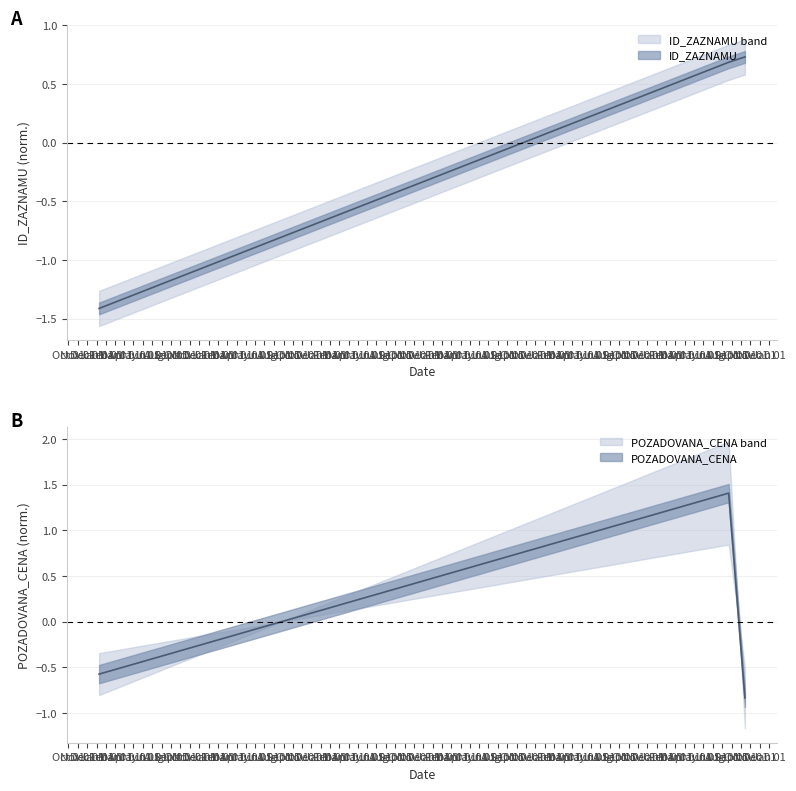

Between 2019-01-09 and 2024-08-22, which series saw the biggest shift?

ID_ZAZNAMU